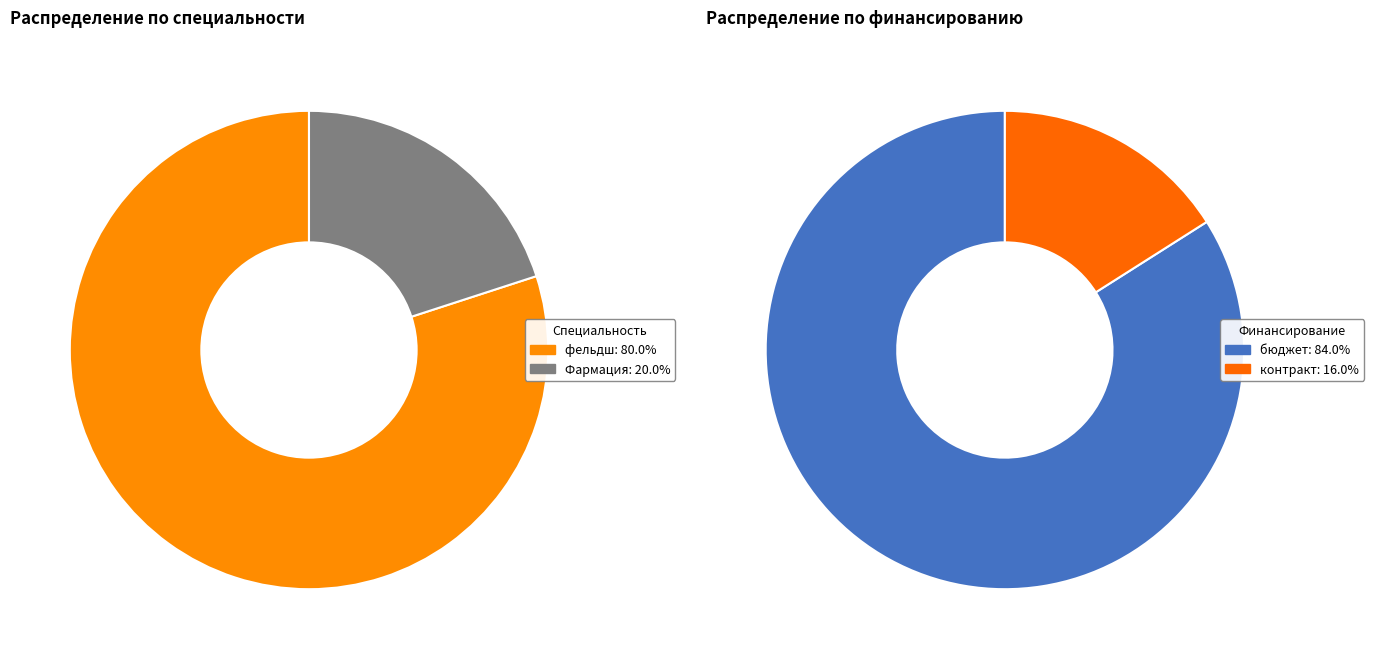

Which slice is the smallest?

Фармация